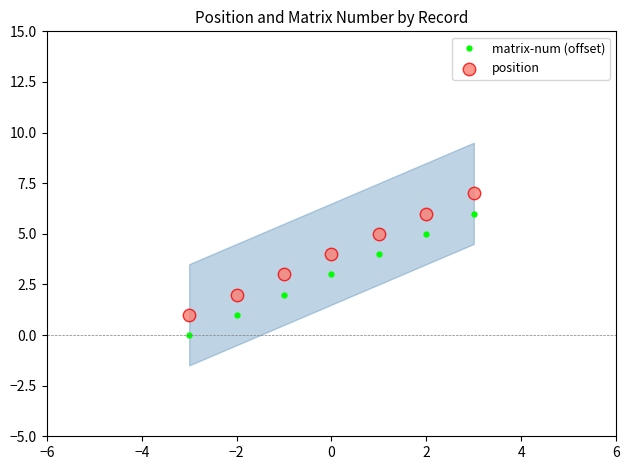

True or false: matrix-num (offset) has more than 2 points higher than both neighbors.

False